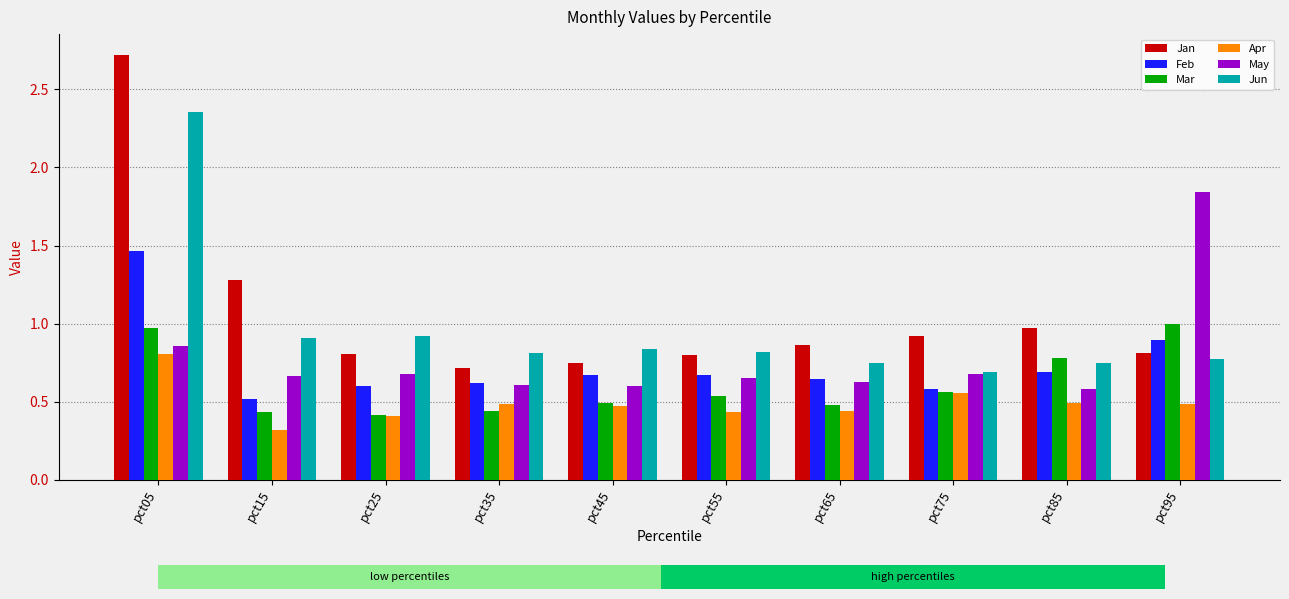

Is the value of Jan at pct25 greater than the value of Apr at pct95?

Yes